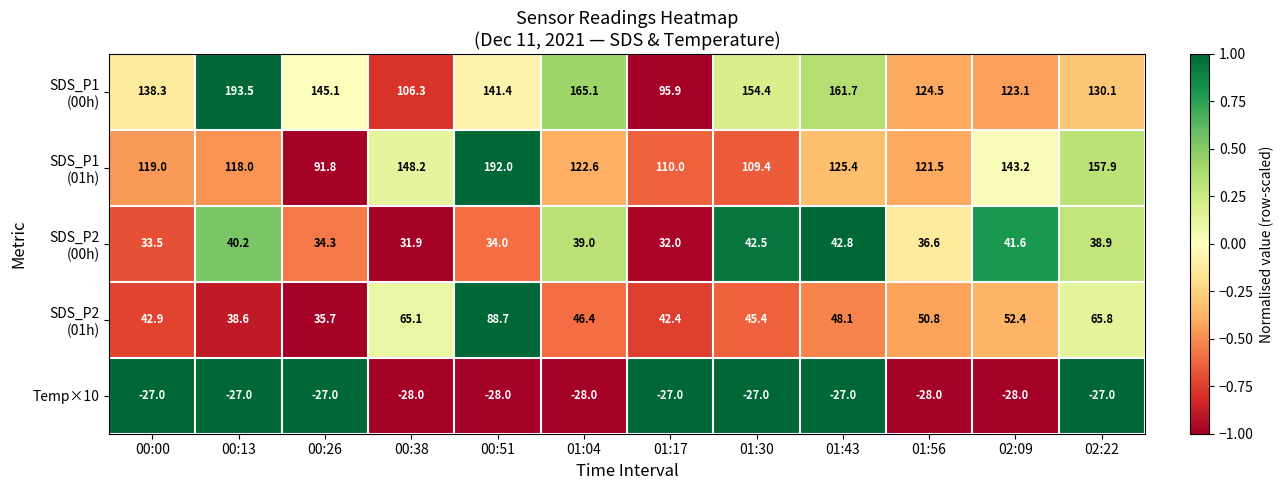

What is the greatest value displayed?

193.5